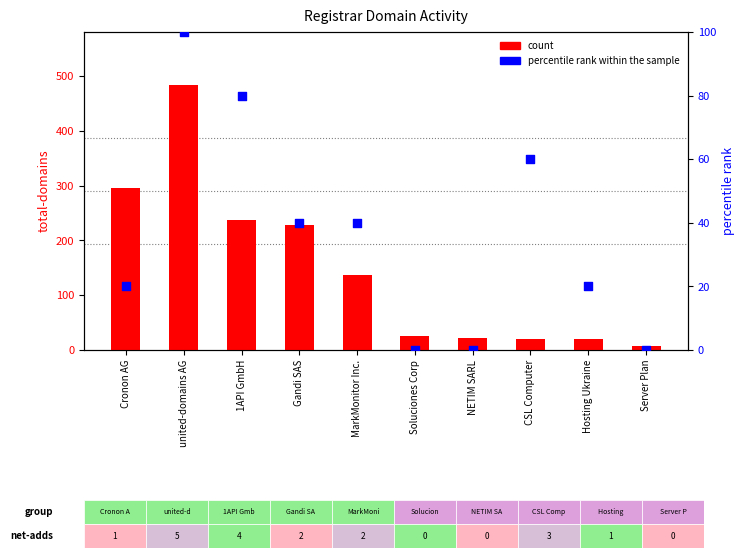

Is the value of count at NETIM SARL greater than the value of percentile rank within the sample at Server Plan?

Yes